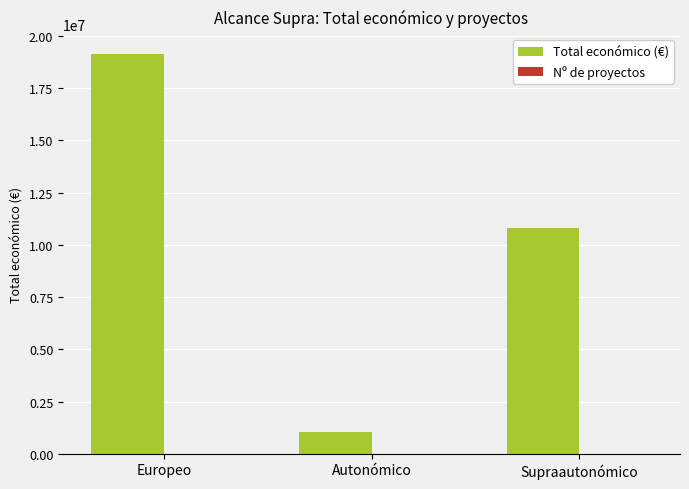

What is the sum of all Total económico (€) values?

30990481